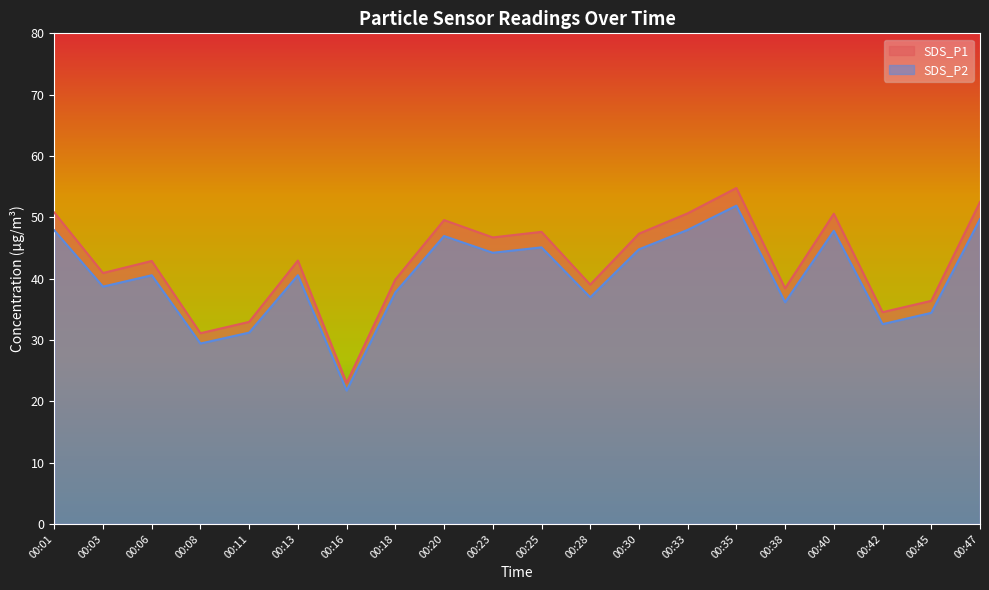

What are all the series names shown in the legend?

SDS_P1, SDS_P2